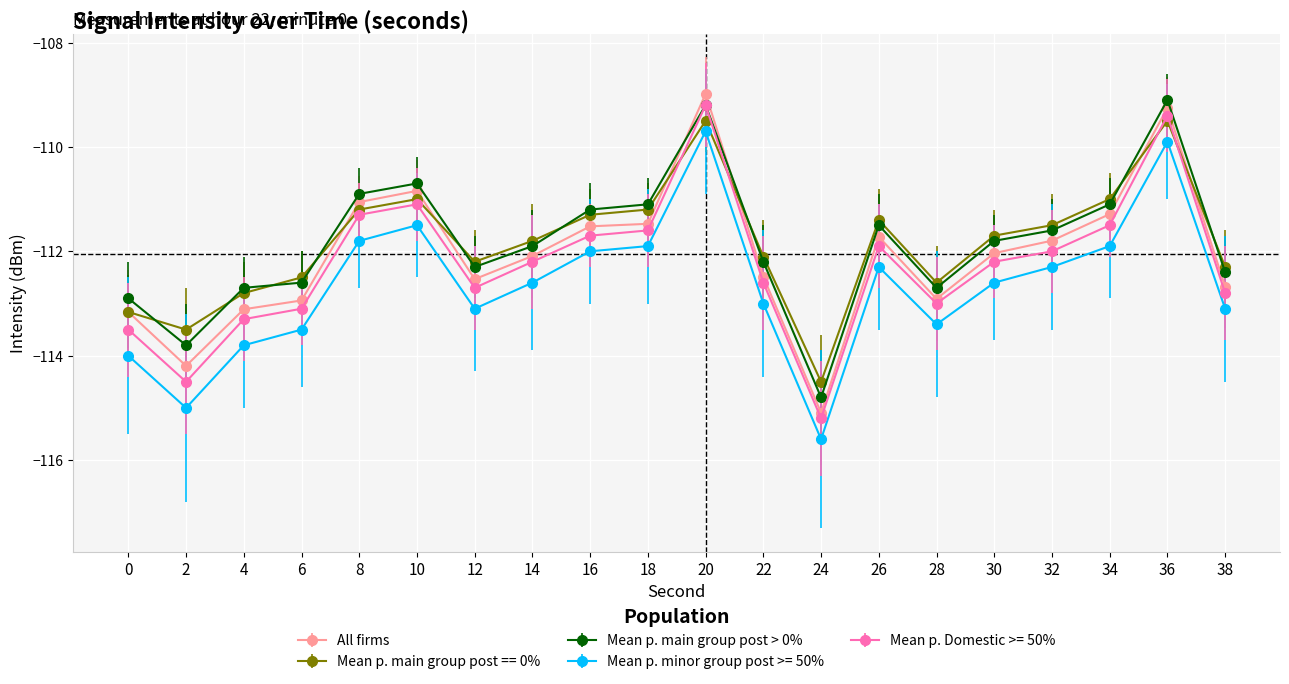

What value does the Mean p. minor group post >= 50% series have at 6?

-113.5